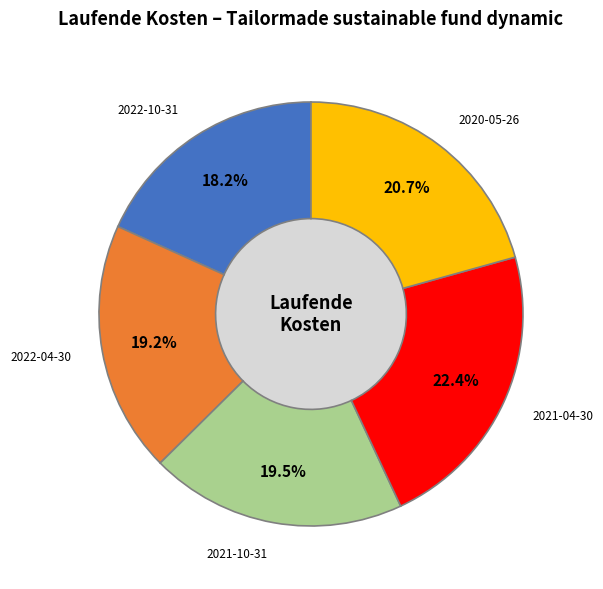

What percentage is the 2022-10-31 slice, to the nearest percent?

18%